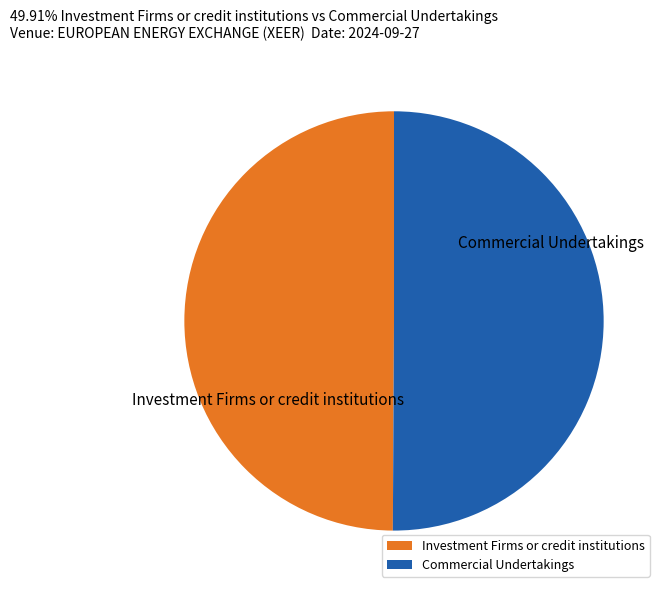

Is the sum of Investment Firms or credit institutions and Commercial Undertakings greater than half?

Yes